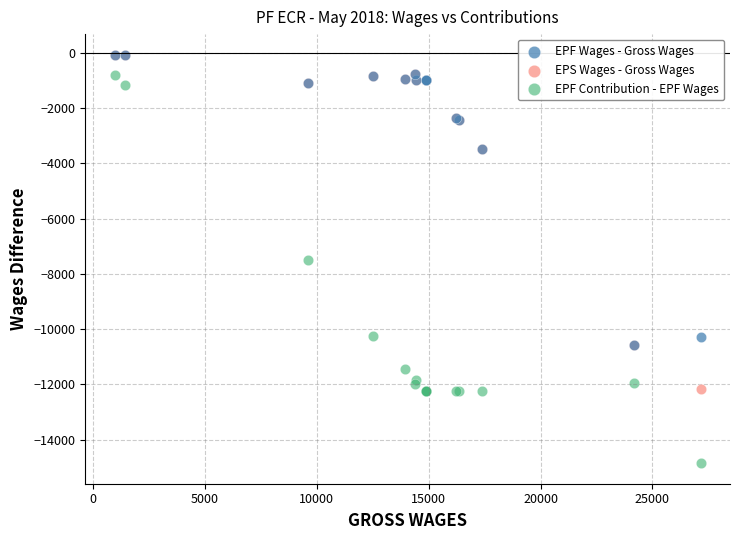

What are all the series names shown in the legend?

EPF Wages - Gross Wages, EPS Wages - Gross Wages, EPF Contribution - EPF Wages